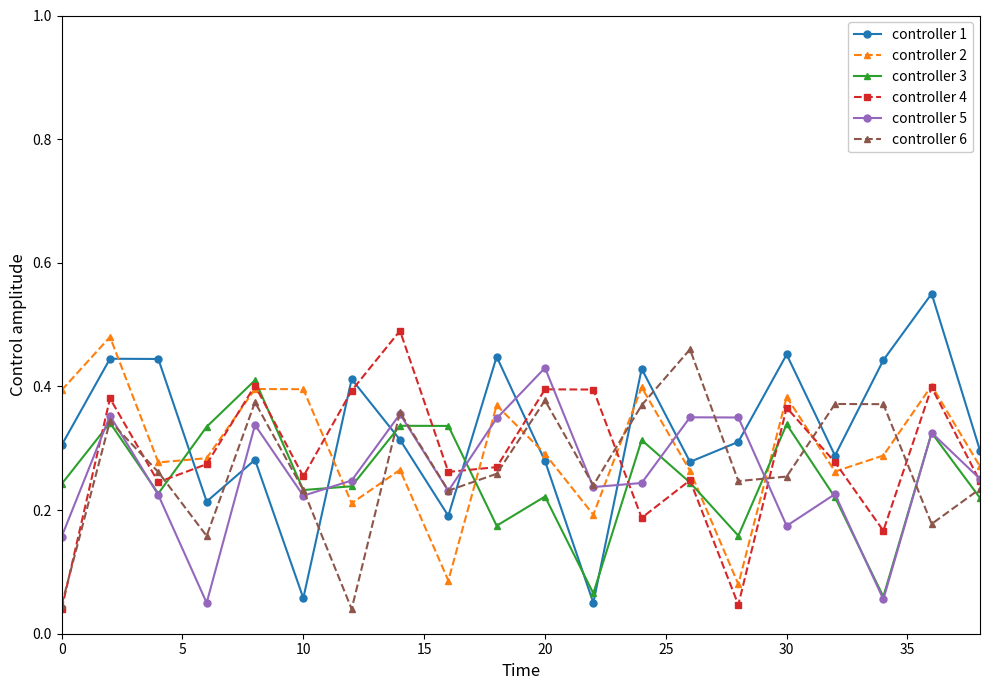

In controller 3, how many points are higher than both neighbors (excluding endpoints)?

7